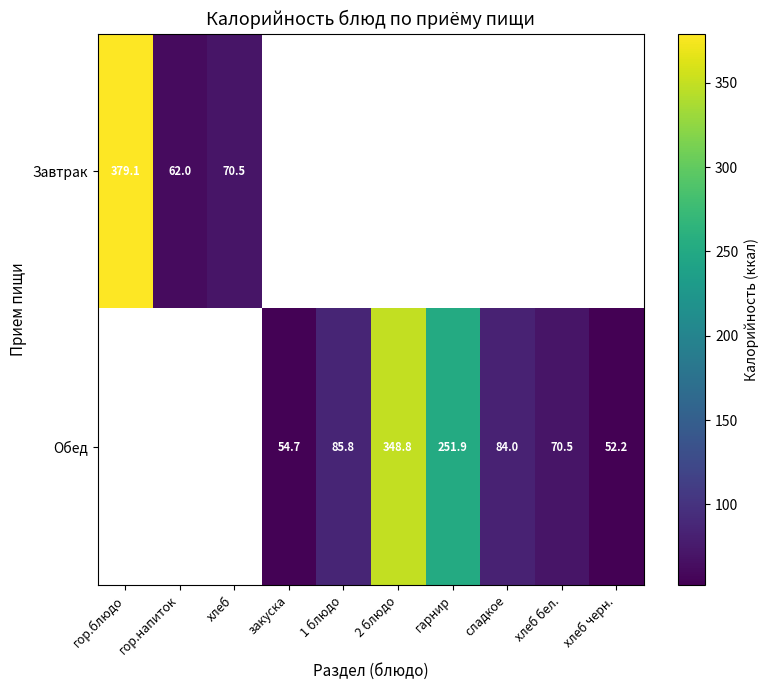

List the series in order of their overall mean, highest first.

Завтрак, Обед